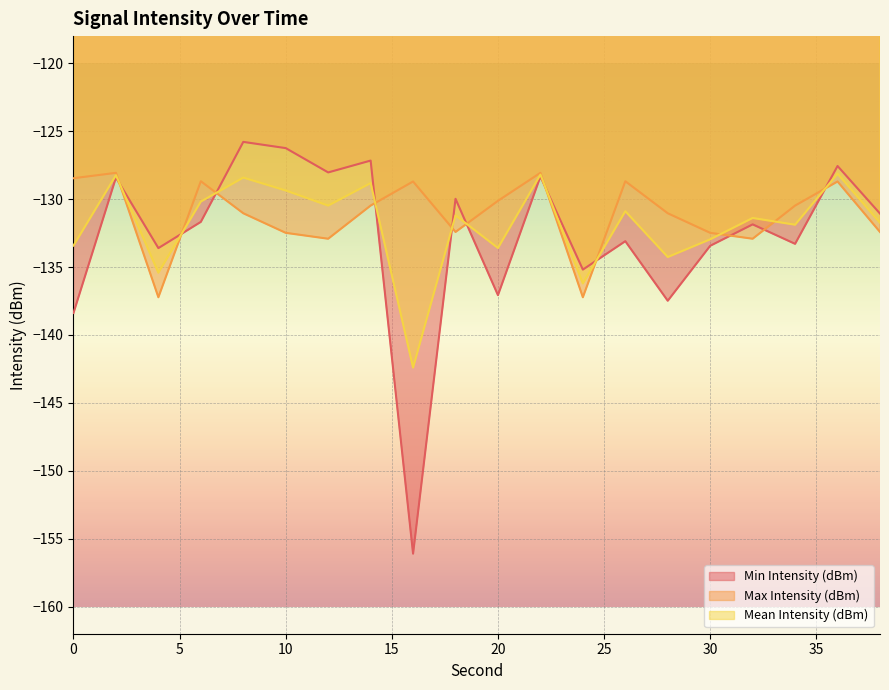

In Mean Intensity (dBm), how many points are lower than both neighbors (excluding endpoints)?

7